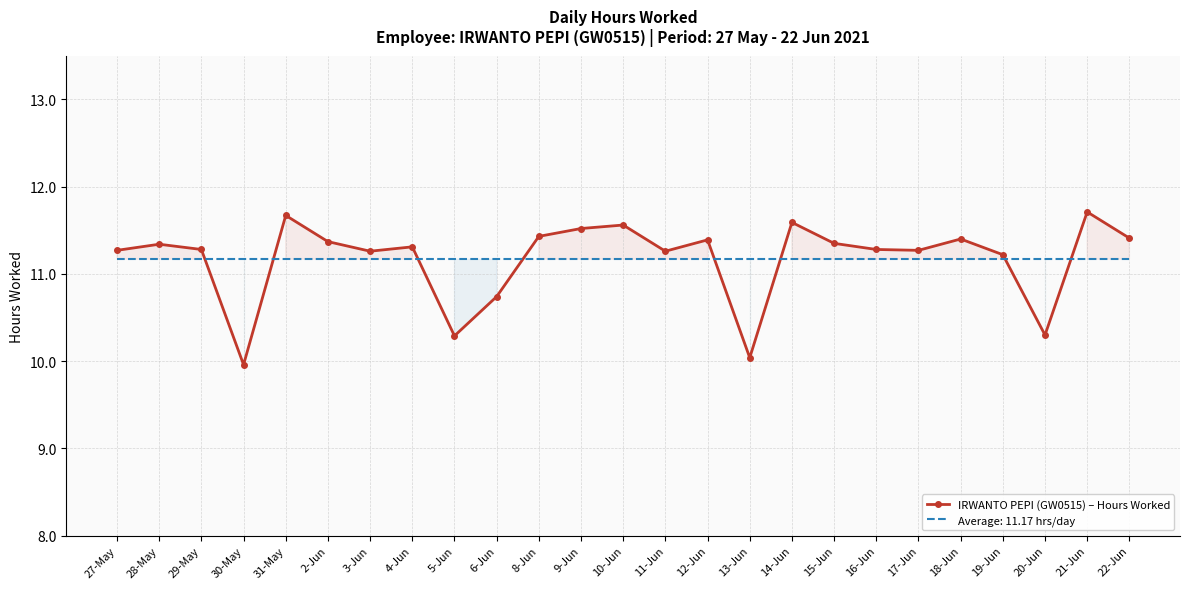

What is the minimum value for Average: 11.17 hrs/day?

11.2